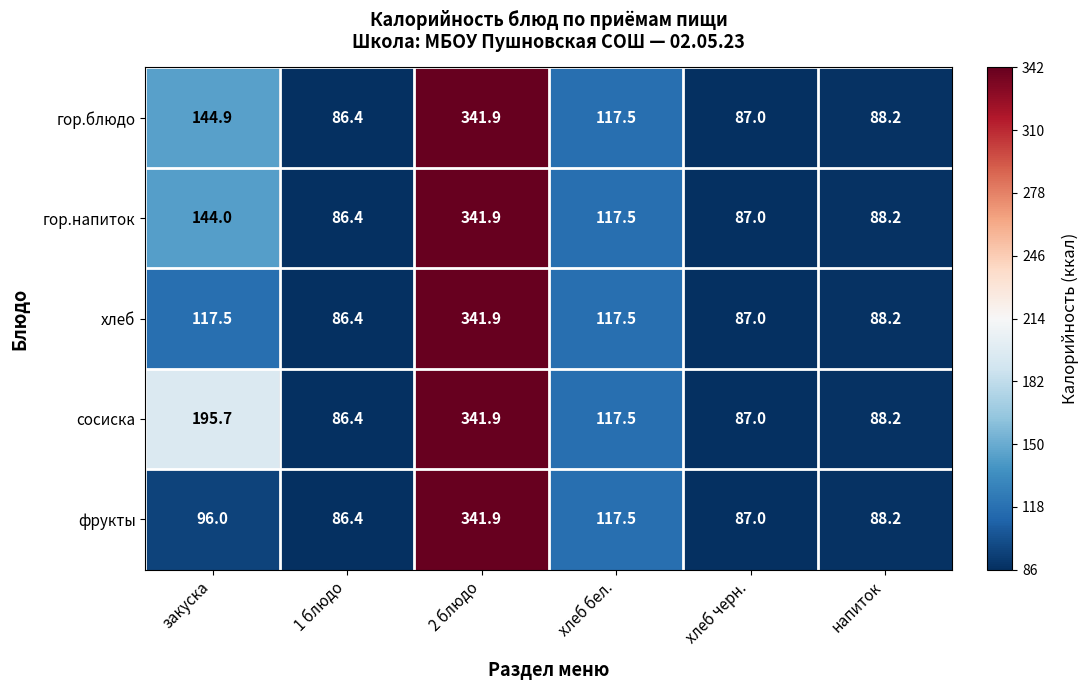

At which category is the sum across all series the highest?

2 блюдо